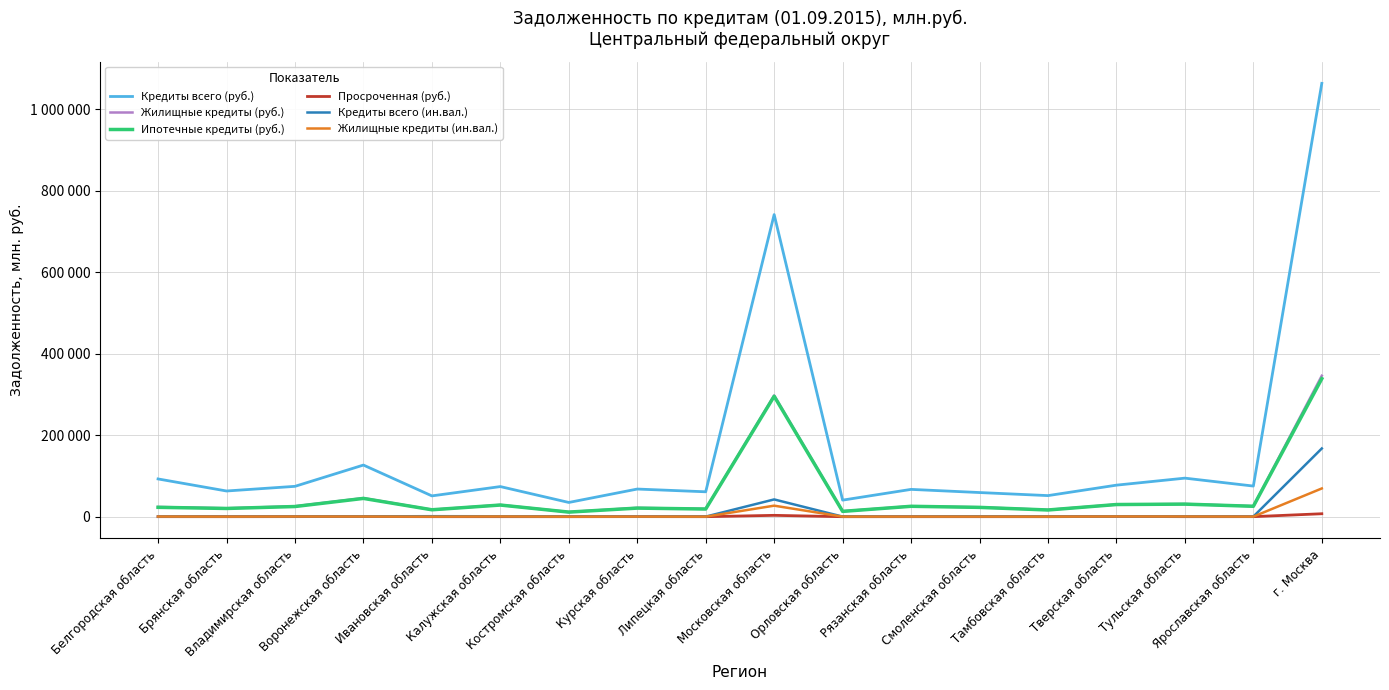

What is the approximate value of Просроченная (руб.) at Липецкая область, to the nearest 10?

80